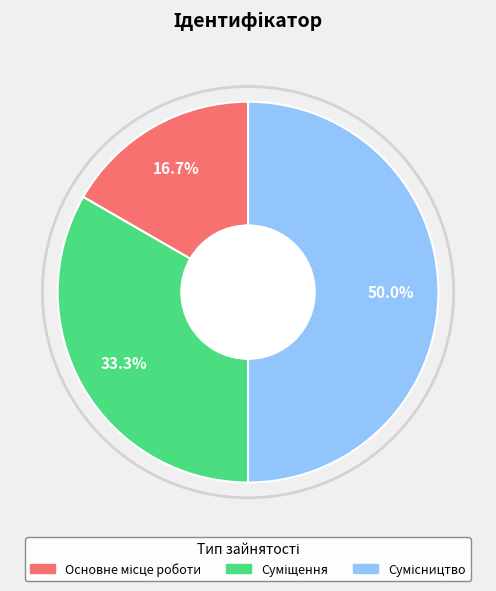

Is there any slice that represents more than half of the pie?

No